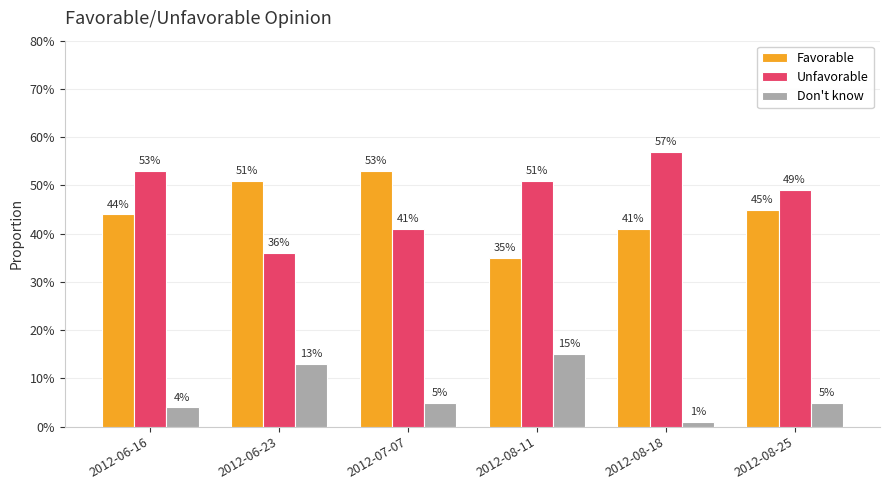

What position from the left is 2012-08-25?

6